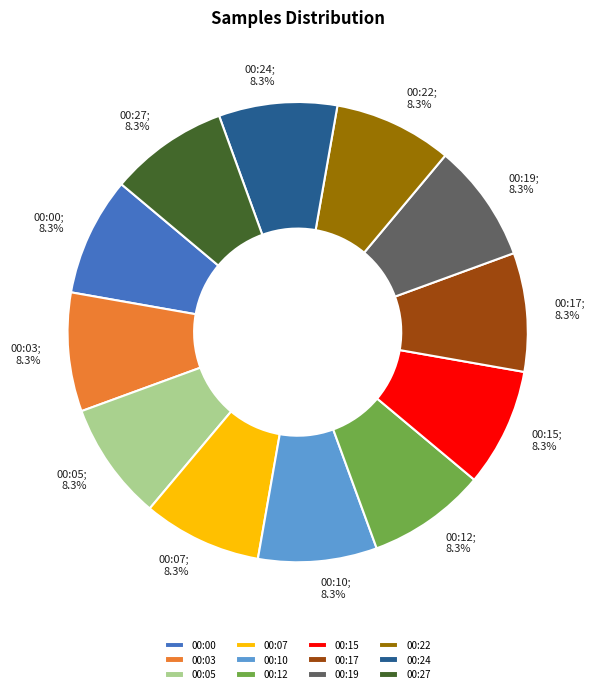

How many segments does this pie chart have?

12